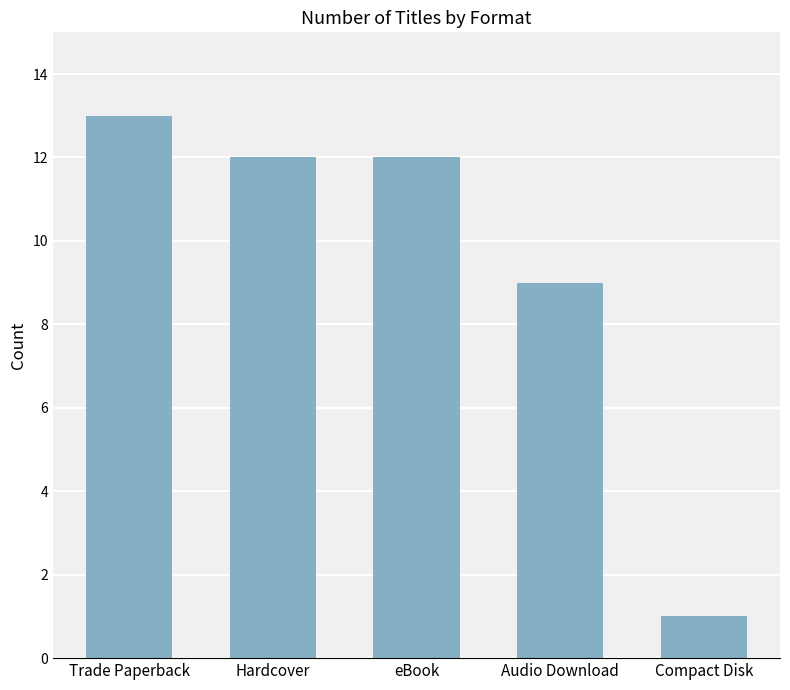

Which label corresponds to the smallest value in the chart?

Compact Disk